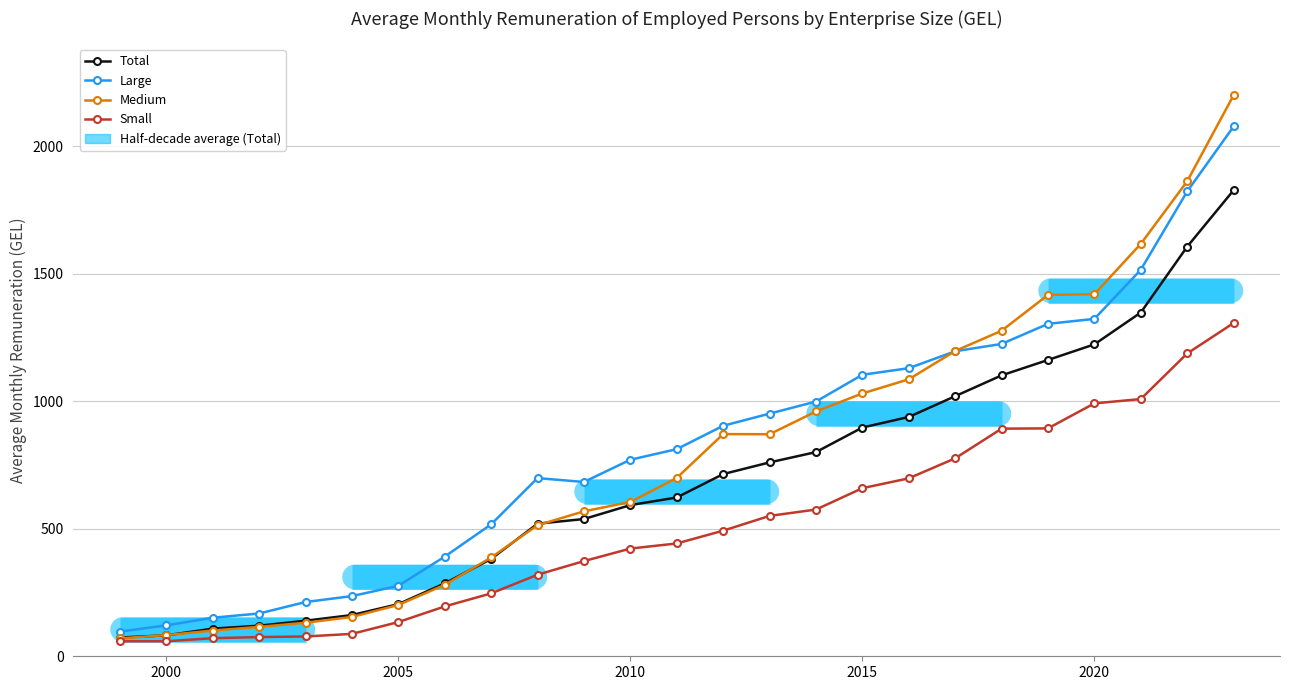

Reading left to right, transcribe all the data shown in this chart.

Total: 73.6	82.0	108.4	119.9	139.4	161.6	204.5	285.8	381.6	519.8	538.1	592.7	622.6	714.3	760.1	800.5	896.8	938.3	1019.7	1101.3	1161.7	1222.9	1347.6	1605.9	1827.3
Large: 96.6	121.2	151.1	167.7	212.7	235.9	276.2	390.7	517.3	698.6	683.4	770.6	812.0	903.7	951.3	998.7	1103.7	1129.5	1195.9	1224.6	1303.3	1322.9	1515.4	1822.4	2077.2
Medium: 70.2	83.0	100.8	115.3	131.5	154.2	201.3	280.0	387.3	513.8	568.3	605.0	699.1	871.1	870.5	959.8	1030.5	1085.9	1196.9	1276.3	1416.8	1419.6	1616.9	1862.2	2199.7
Small: 58.8	58.9	71.0	75.3	77.6	87.8	134.1	195.5	246.5	319.8	373.2	422.3	442.3	492.4	550.4	575.2	659.0	697.7	776.1	892.4	893.5	991.6	1008.4	1187.2	1306.5